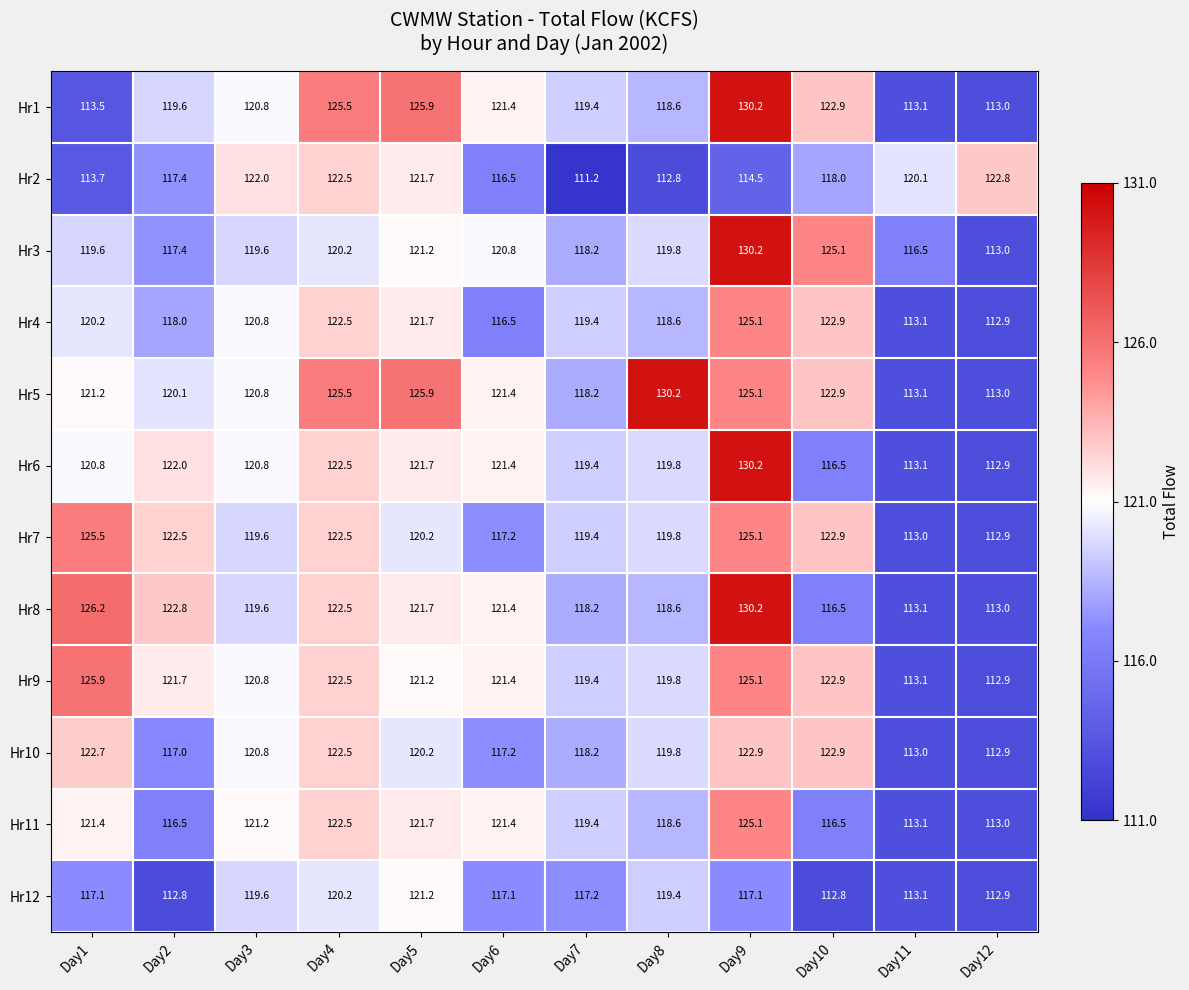

Is it true that Hr4 equals 182.3 at Day11?

False